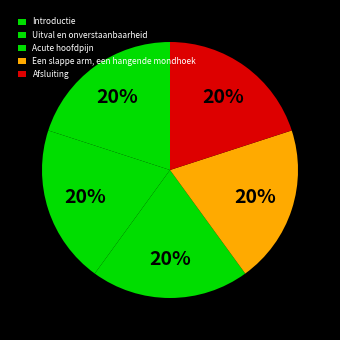

How many slices are in this pie chart?

5